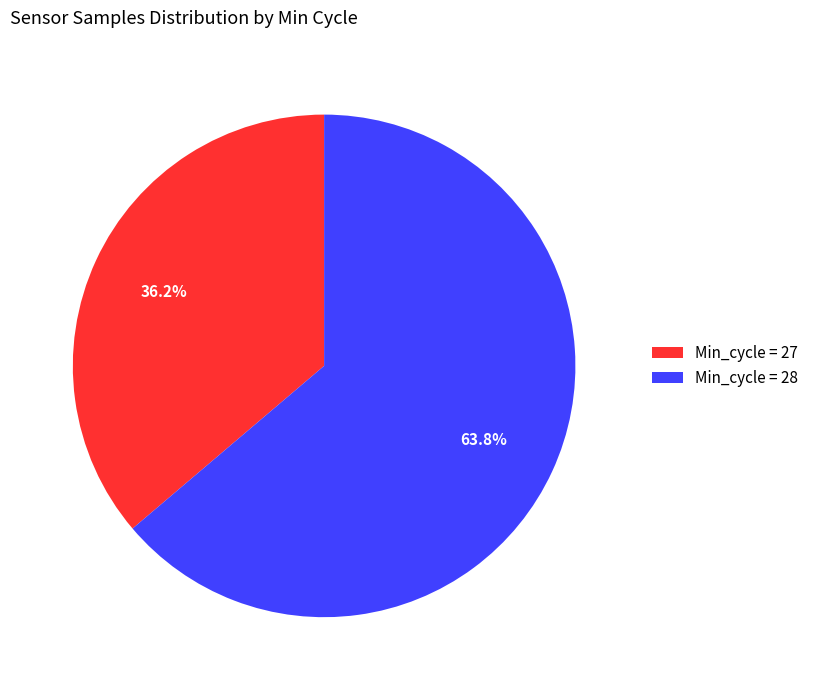

Which has a higher value, Min_cycle = 27 or Min_cycle = 28?

Min_cycle = 28